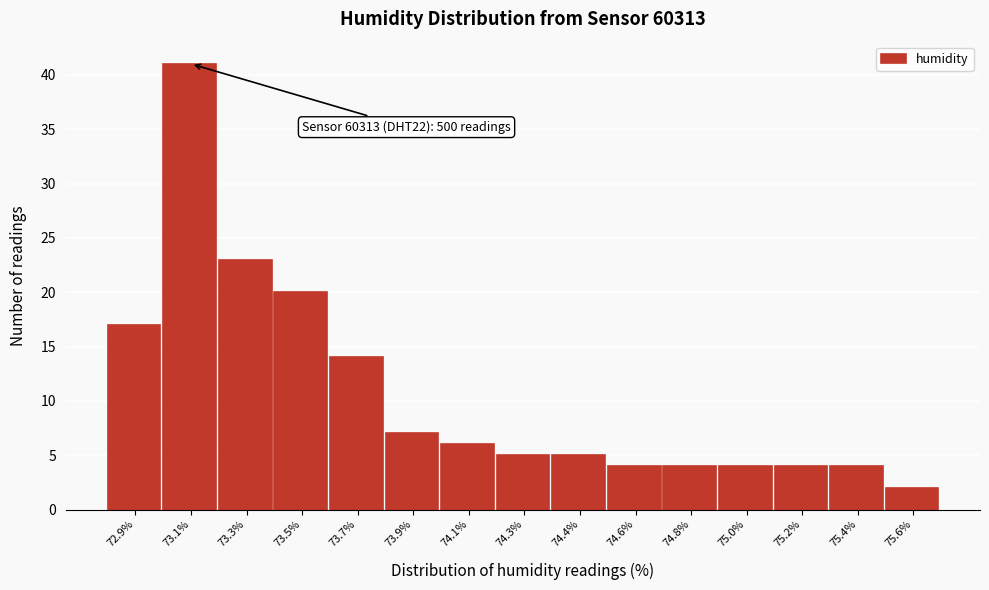

Reading left to right, what are all the values shown in this chart?

17	41	23	20	14	7	6	5	5	4	4	4	4	4	2